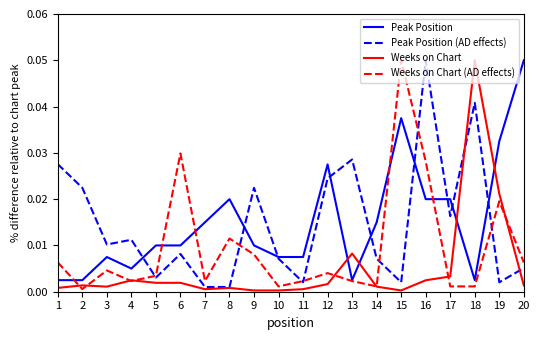

At which category is the sum across all series the highest?

16